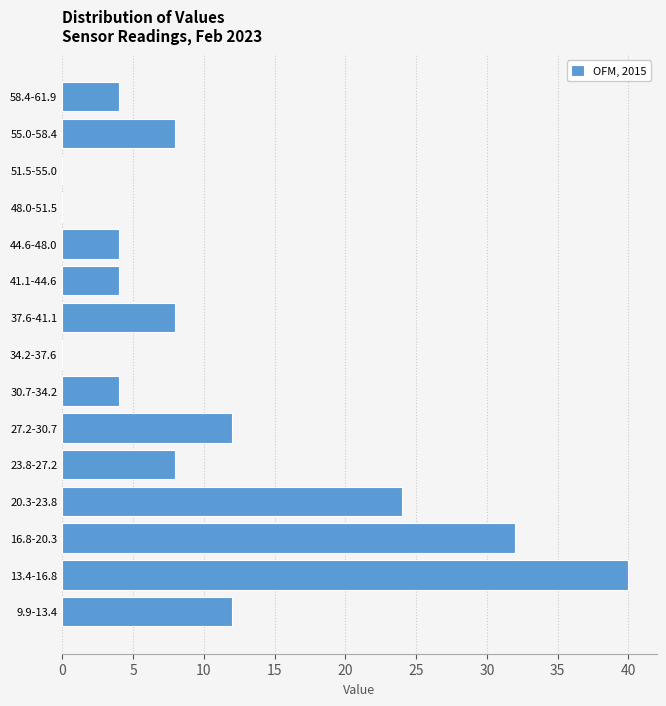

Reading top to bottom, what are all the values shown in this chart?

58.4-61.9=4	55.0-58.4=8	51.5-55.0=0	48.0-51.5=0	44.6-48.0=4	41.1-44.6=4	37.6-41.1=8	34.2-37.6=0	30.7-34.2=4	27.2-30.7=12	23.8-27.2=8	20.3-23.8=24	16.8-20.3=32	13.4-16.8=40	9.9-13.4=12